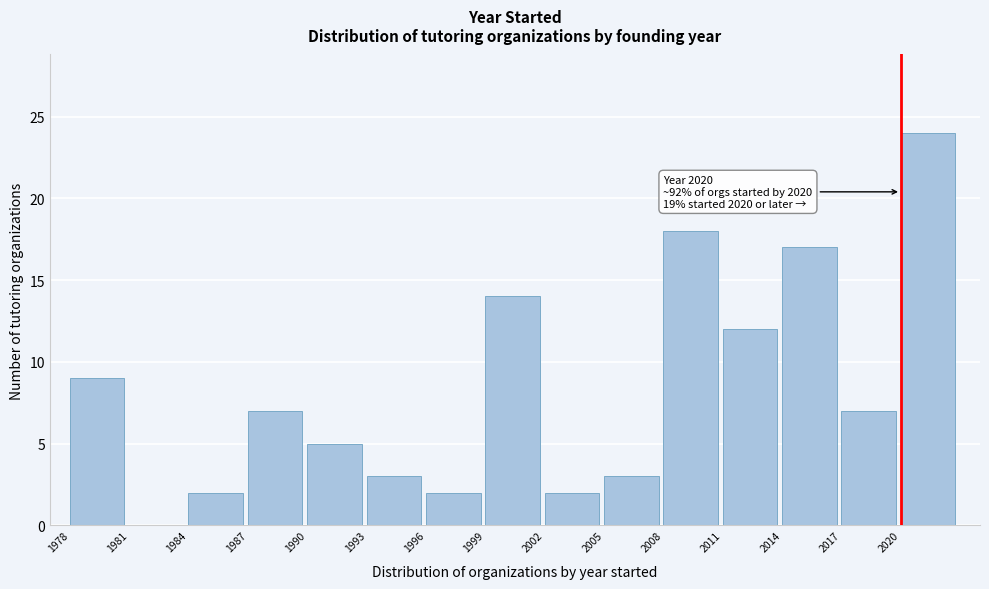

Which range on the x-axis has the tallest bar?

2020 to 2023